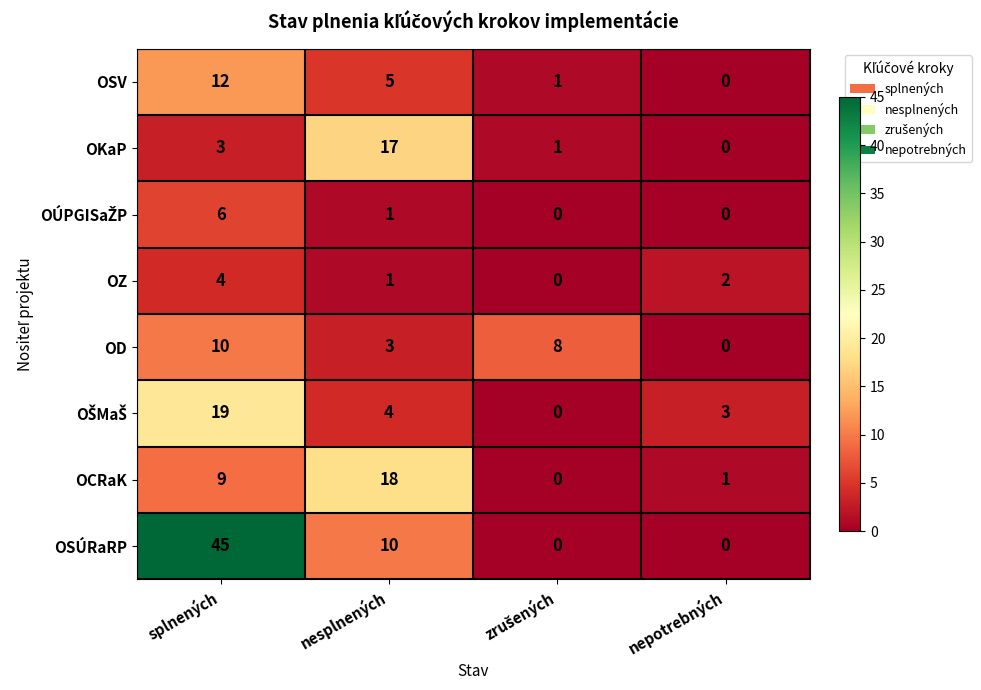

How many OSÚRaRP values are between 0 and 45?

4